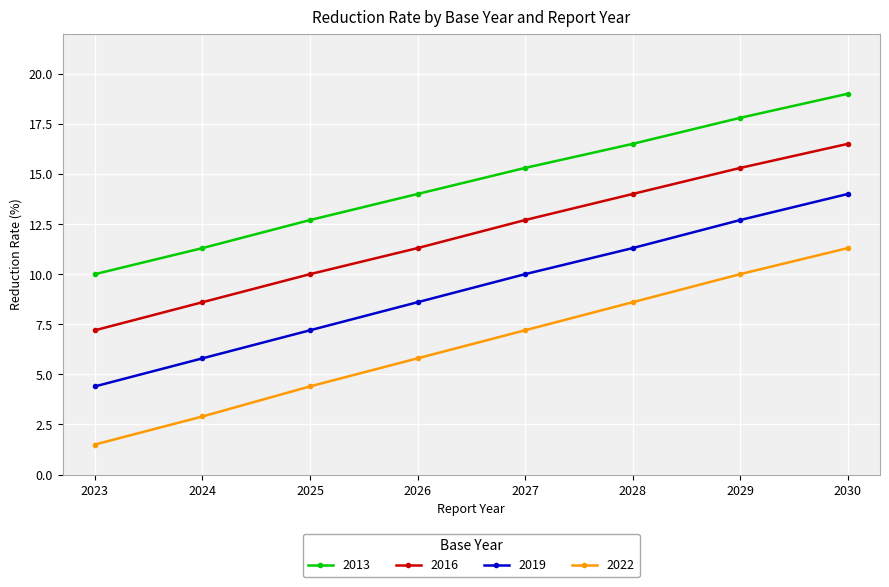

Is the value of 2019 at 2029 greater than the value of 2013 at 2024?

Yes